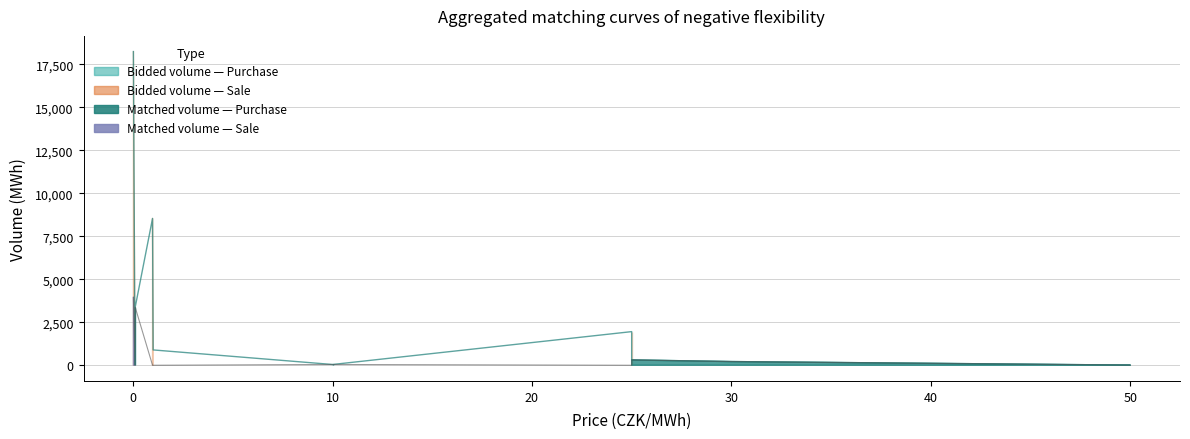

Which has a higher value, 1.0 or 0.97?

1.0